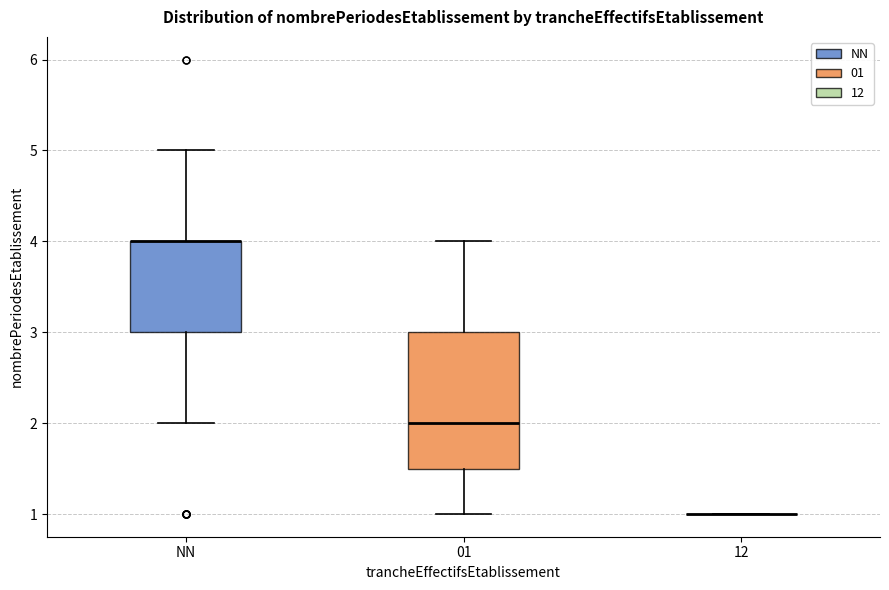

Comparing the boxes themselves (not the whiskers), which one is the tallest?

01